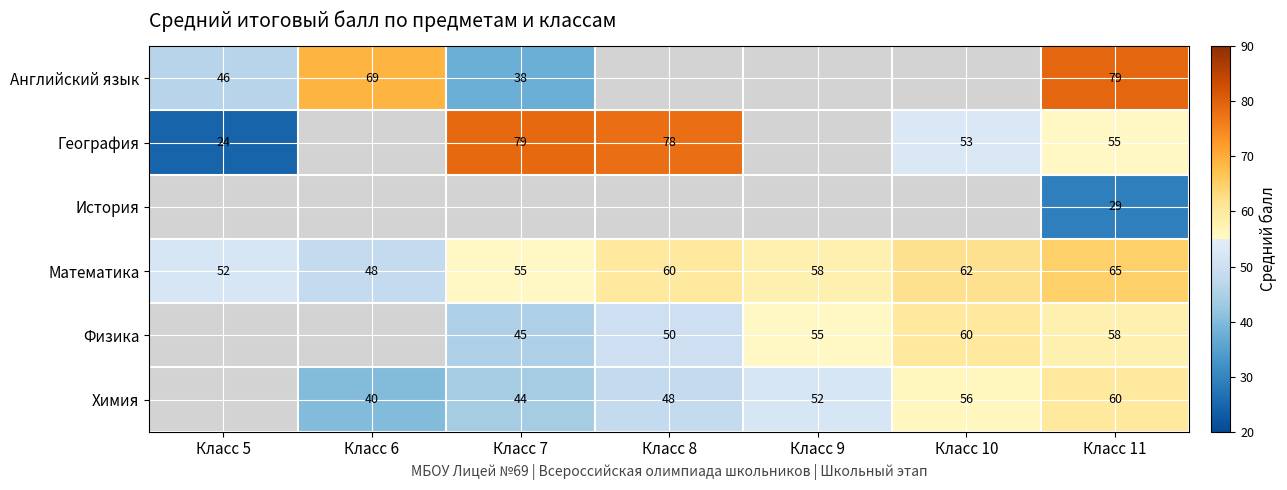

What is the minimum value for Математика?

48.0